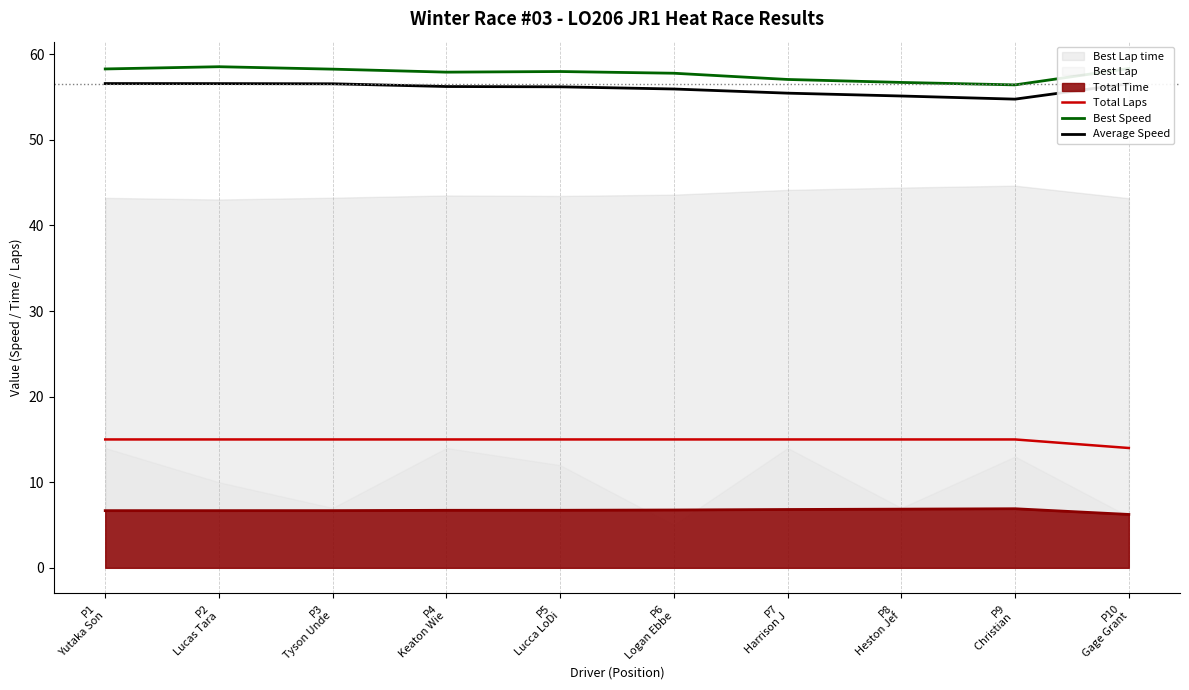

Between P3
Tyson Unde and P2
Lucas Tara, which is larger?

P3
Tyson Unde